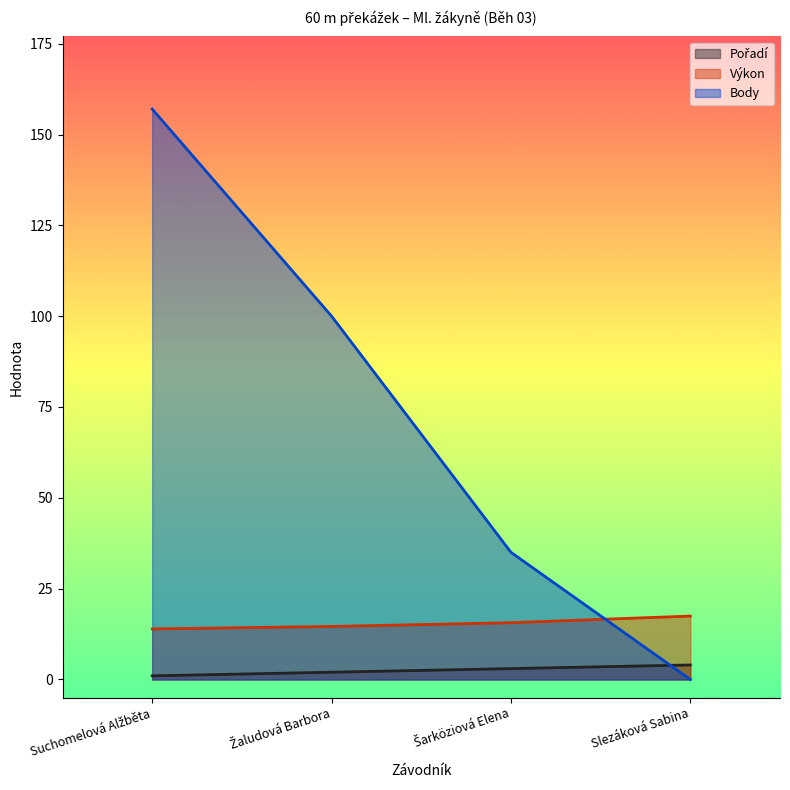

Does the chart have visible grid lines?

No